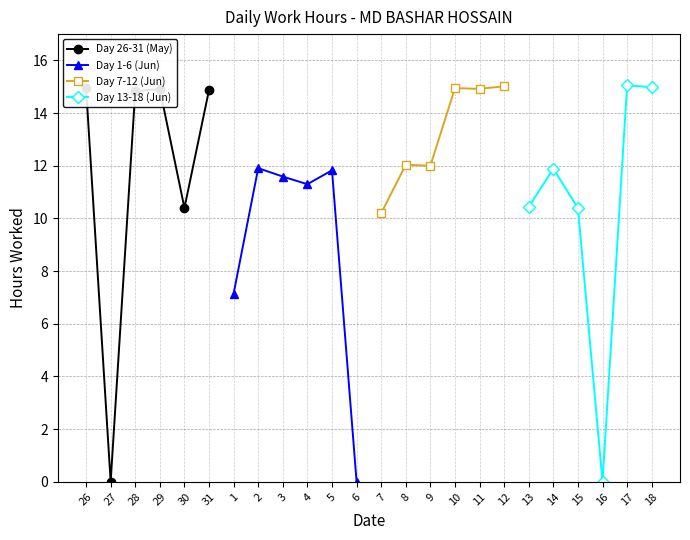

What is the maximum value for Day 1-6 (Jun)?

11.9